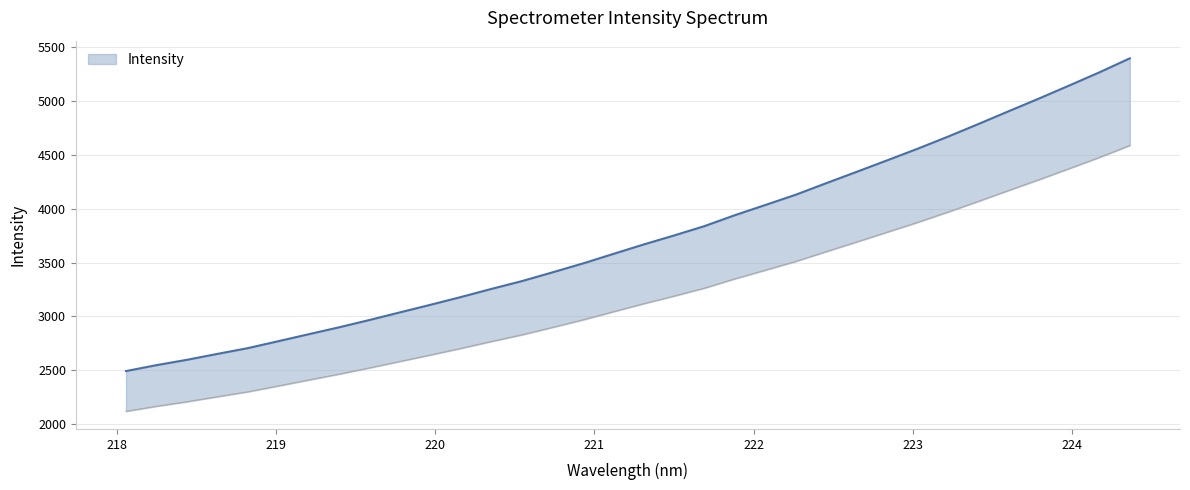

What is the change in value from 219.9712 to 221.4993?

+643.5